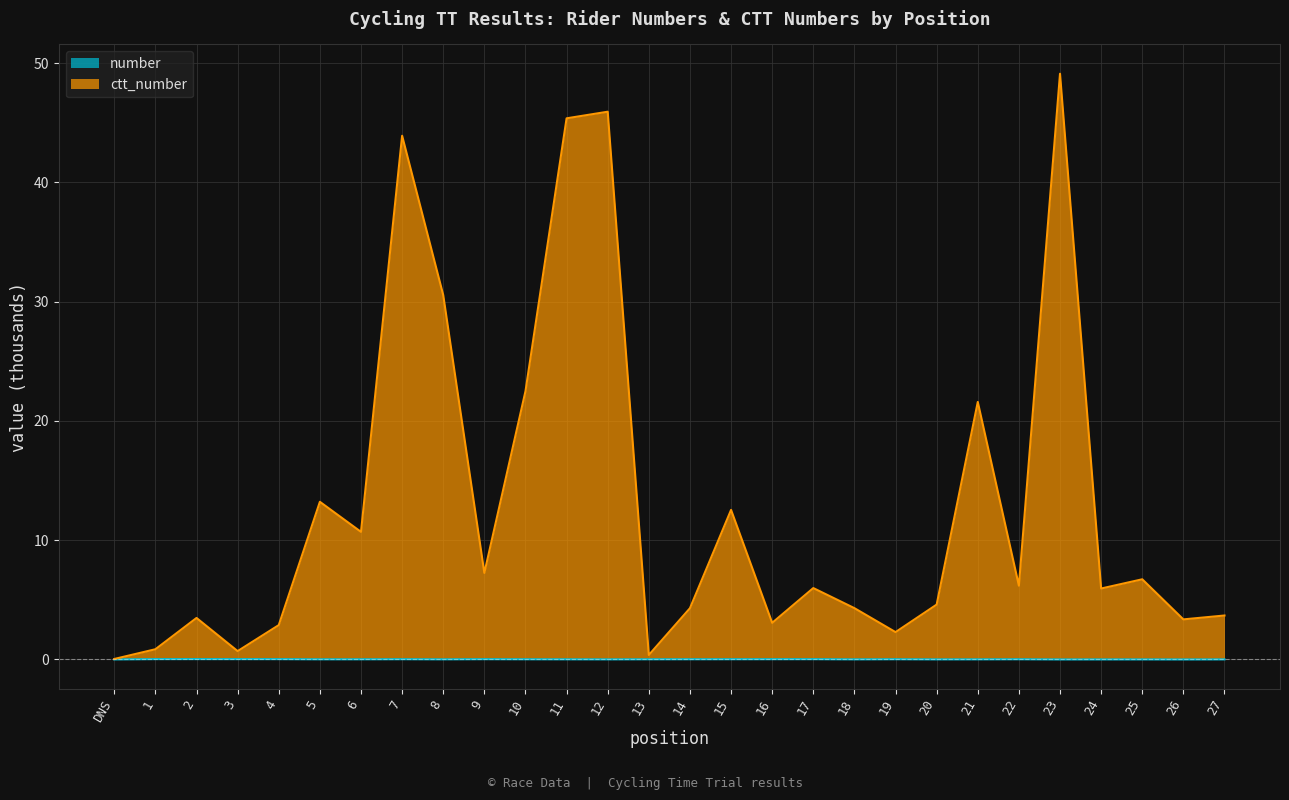

Does the chart display data point markers on the line(s)?

No